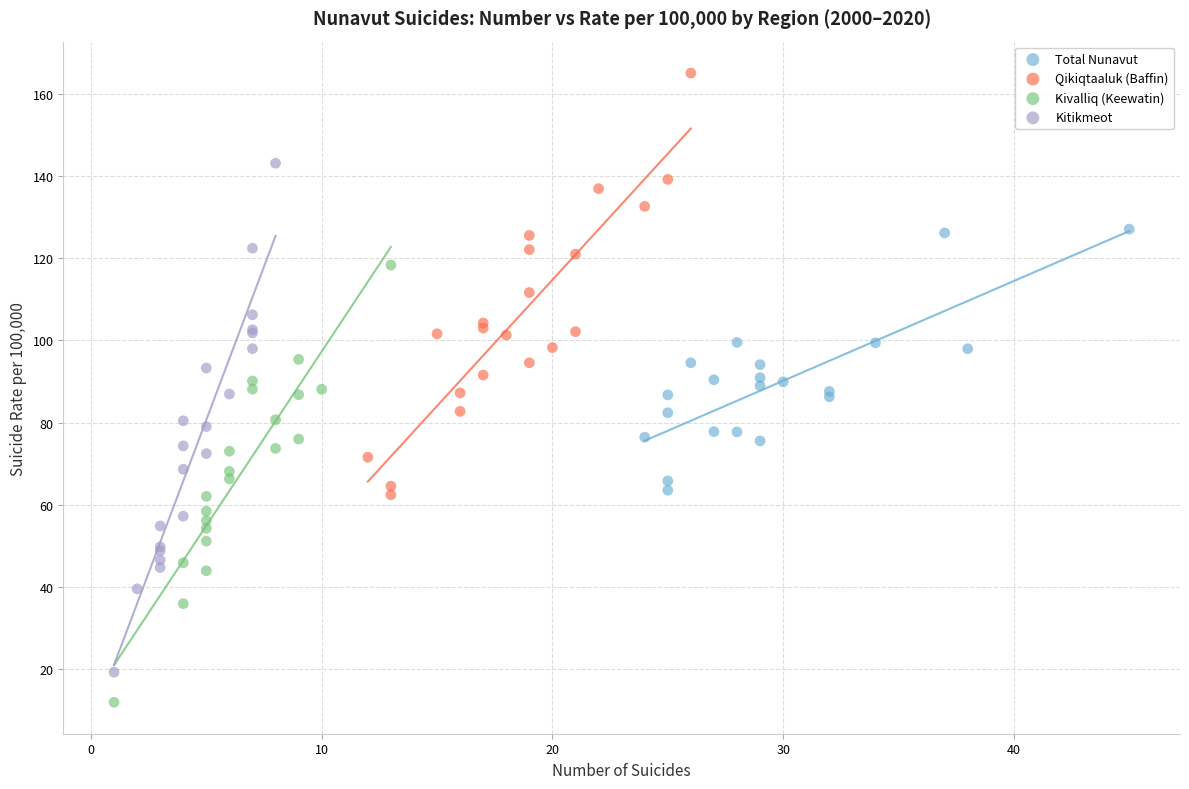

Which series contains the lowest Y value?

Kivalliq (Keewatin)